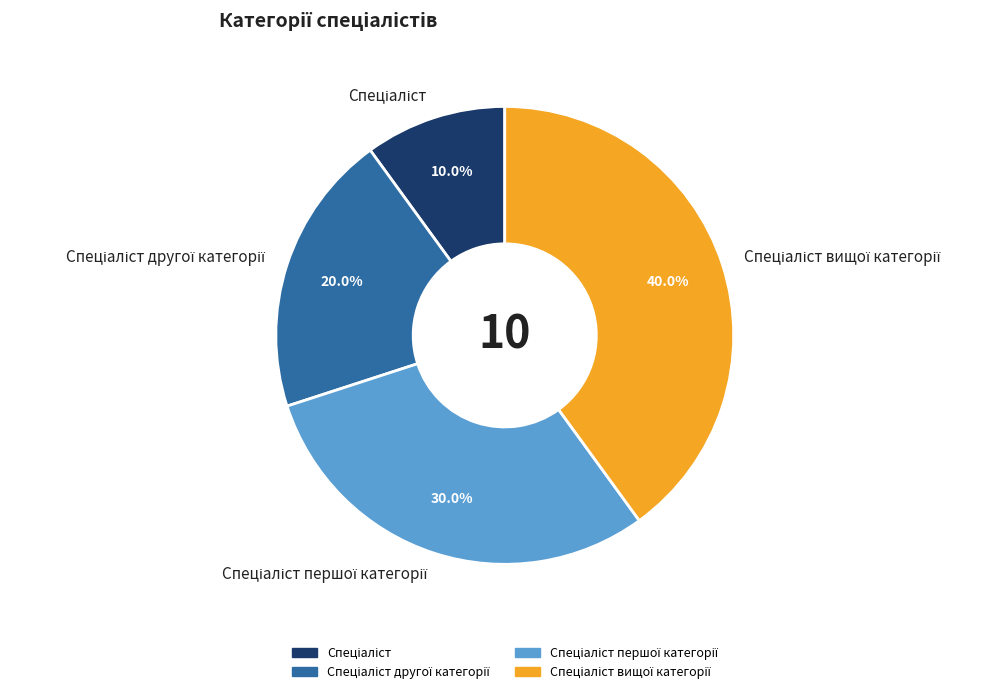

Is there a majority slice in this chart?

No